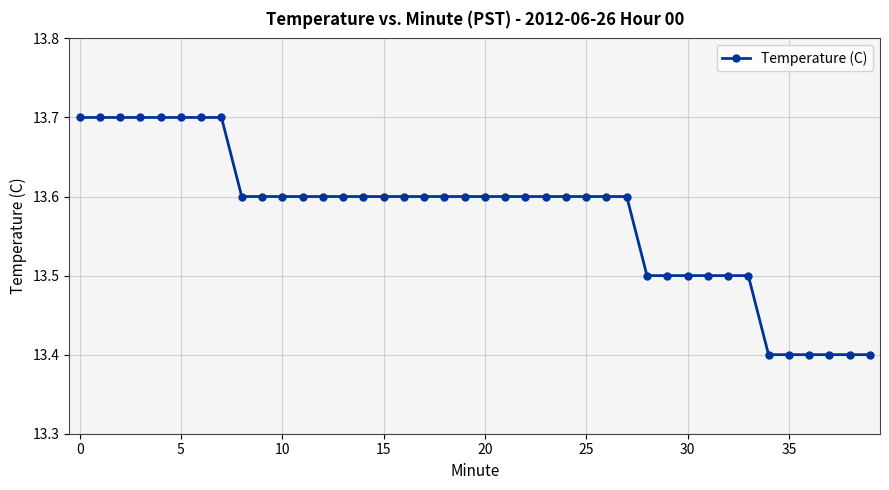

Count the number of categories in the chart.

40